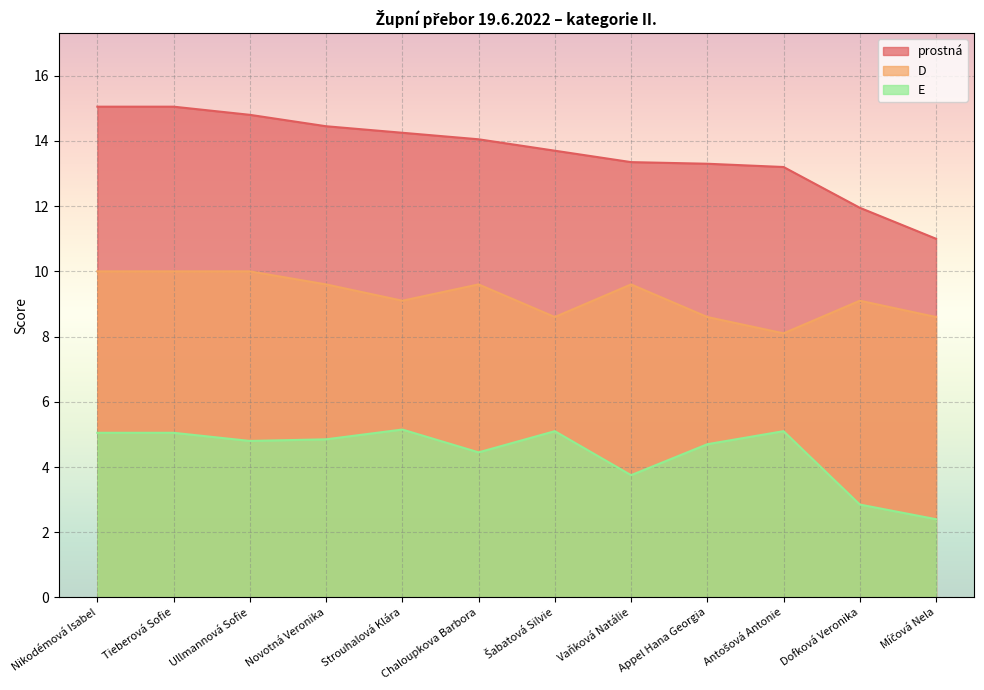

Where does the prostná series first go above 14?

Nikodémová Isabel